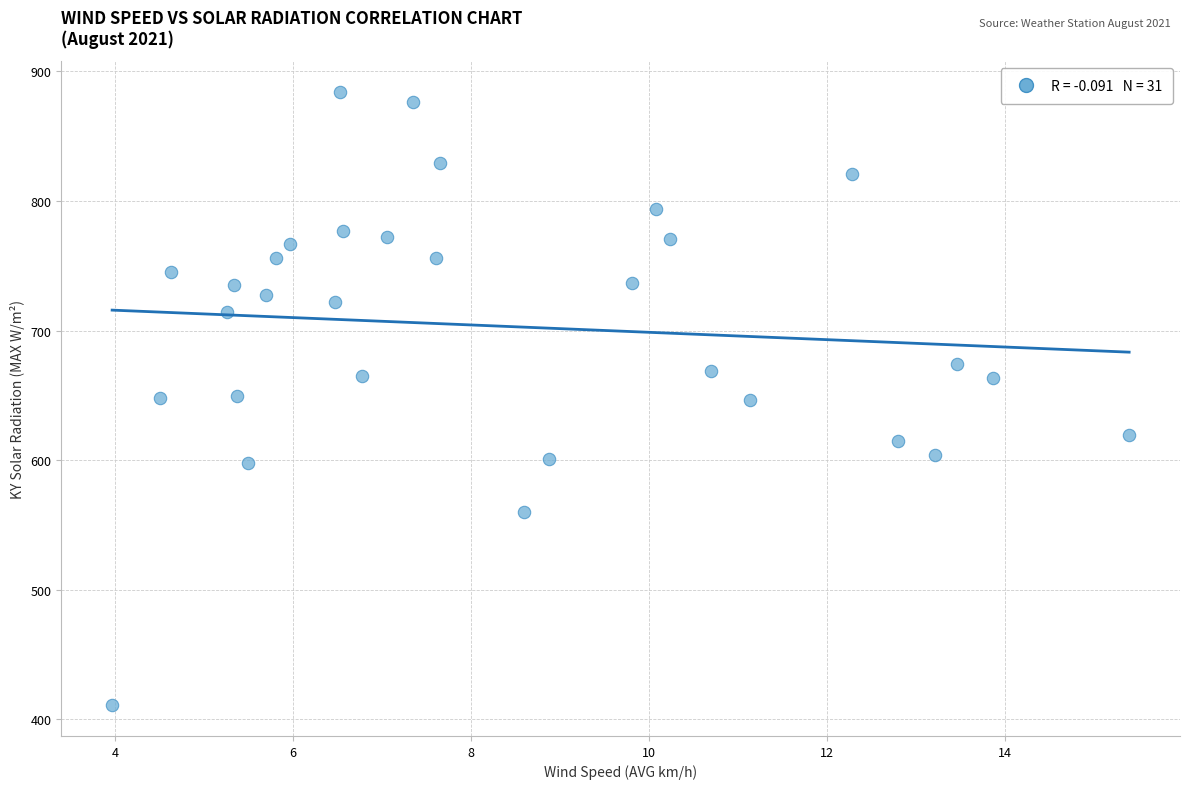

What is the range of Y values (max minus min)?

473.4